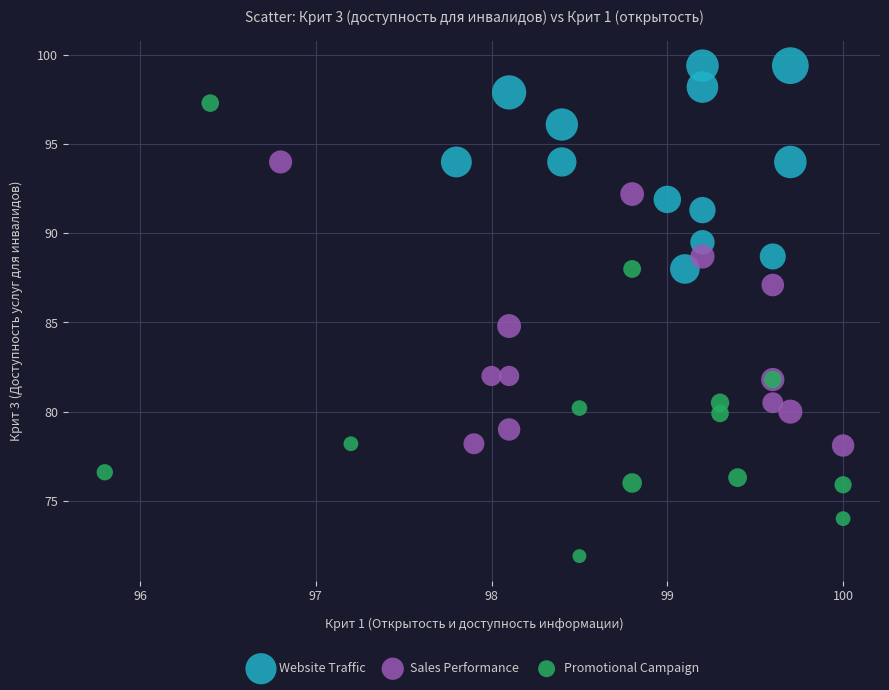

Which series contains the lowest Y value?

Promotional Campaign